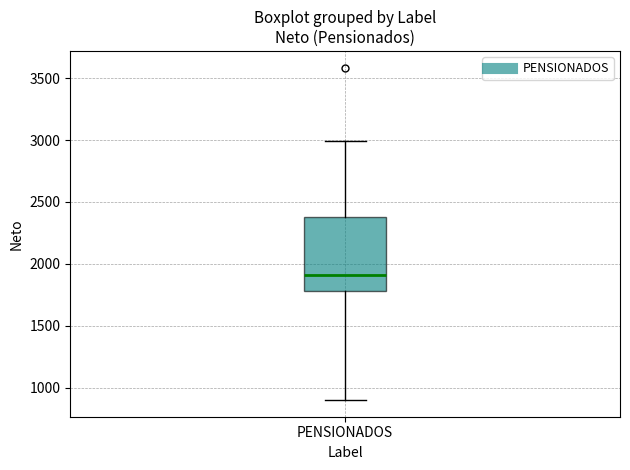

Read this box plot against the y-axis: the position of the median line, the range covered by the box, and the ends of both whiskers. The values are not printed on the chart, so give them approximately, as read against the axis.

median 1900, box 1800 to 2400, whiskers 900 to 3000